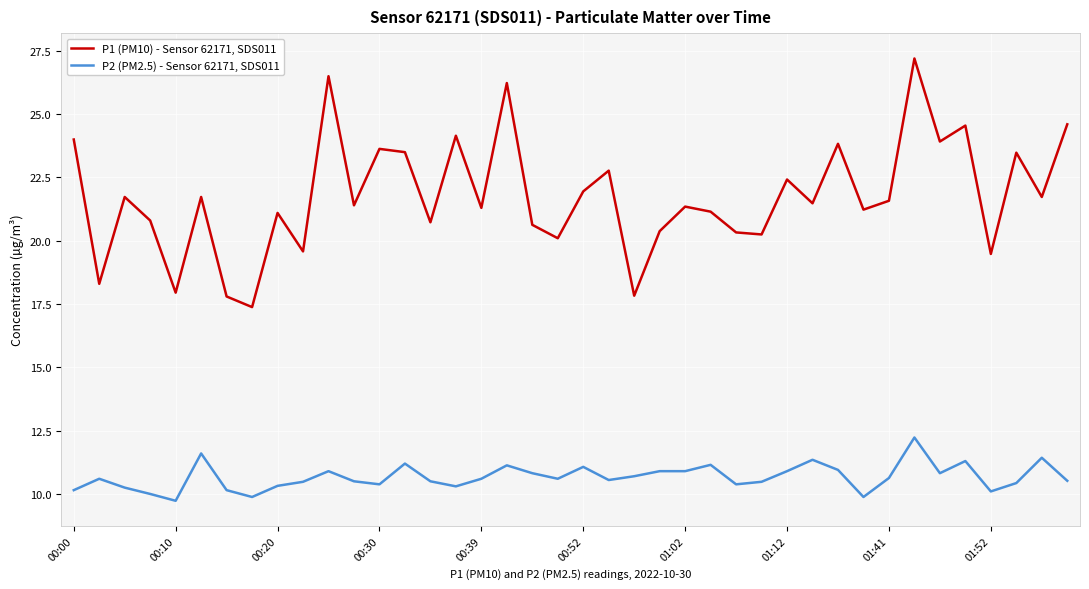

What is the minimum value shown in the chart?

9.7